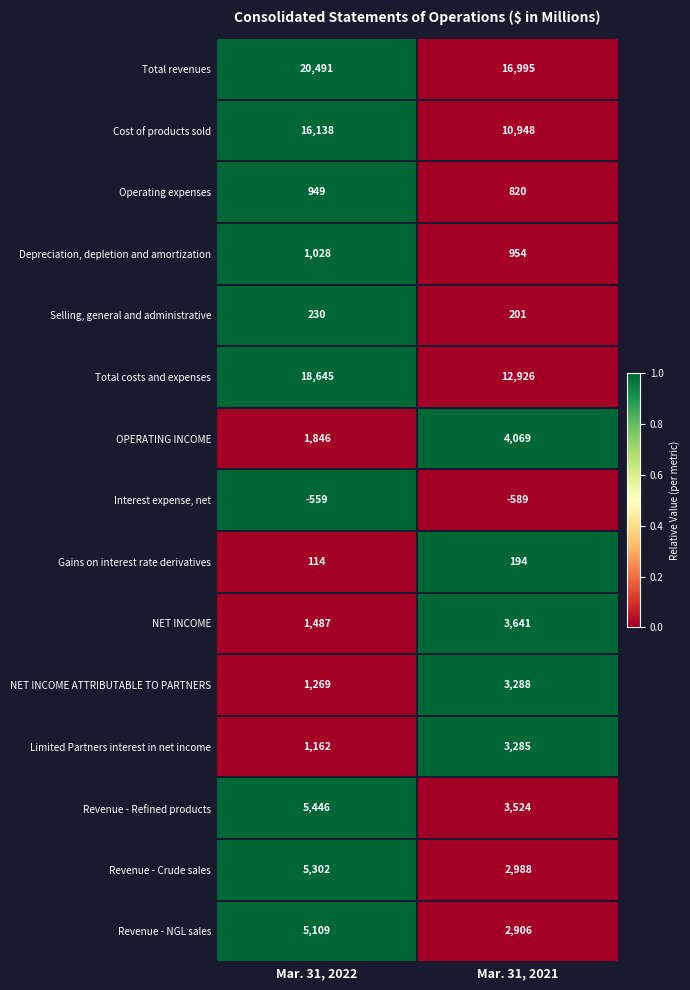

Reading left to right, extract all data points from this chart.

Total revenues: Mar. 31, 2022=20491	Mar. 31, 2021=16995
Cost of products sold: Mar. 31, 2022=16138	Mar. 31, 2021=10948
Operating expenses: Mar. 31, 2022=949	Mar. 31, 2021=820
Depreciation, depletion and amortization: Mar. 31, 2022=1028	Mar. 31, 2021=954
Selling, general and administrative: Mar. 31, 2022=230	Mar. 31, 2021=201
Total costs and expenses: Mar. 31, 2022=18645	Mar. 31, 2021=12926
OPERATING INCOME: Mar. 31, 2022=1846	Mar. 31, 2021=4069
Interest expense, net: Mar. 31, 2022=-559	Mar. 31, 2021=-589
Gains on interest rate derivatives: Mar. 31, 2022=114	Mar. 31, 2021=194
NET INCOME: Mar. 31, 2022=1487	Mar. 31, 2021=3641
NET INCOME ATTRIBUTABLE TO PARTNERS: Mar. 31, 2022=1269	Mar. 31, 2021=3288
Limited Partners interest in net income: Mar. 31, 2022=1162	Mar. 31, 2021=3285
Revenue - Refined products: Mar. 31, 2022=5446	Mar. 31, 2021=3524
Revenue - Crude sales: Mar. 31, 2022=5302	Mar. 31, 2021=2988
Revenue - NGL sales: Mar. 31, 2022=5109	Mar. 31, 2021=2906